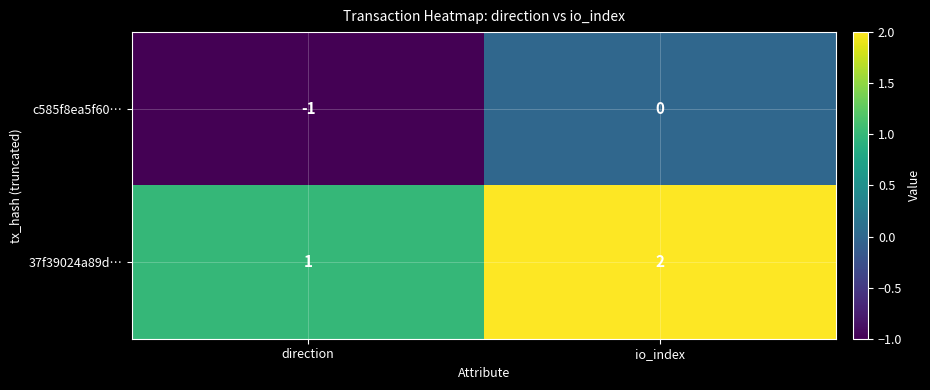

How many series are shown in this chart?

2